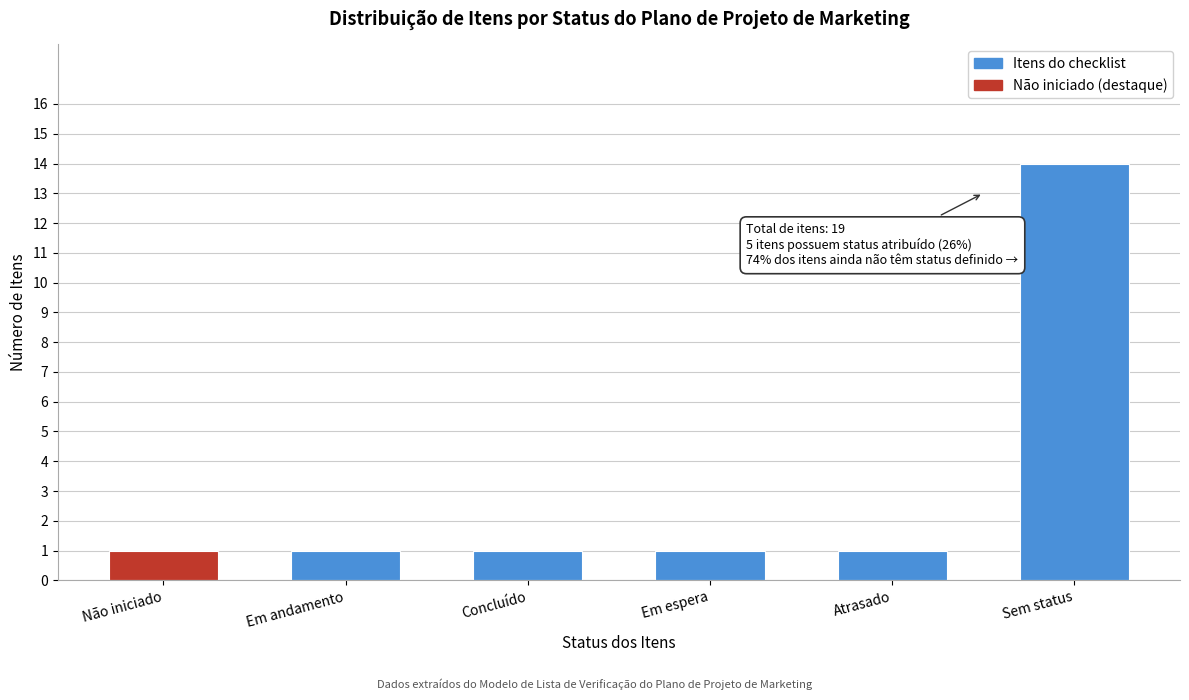

Reading right to left, transcribe all the data shown in this chart.

14	1	1	1	1	1